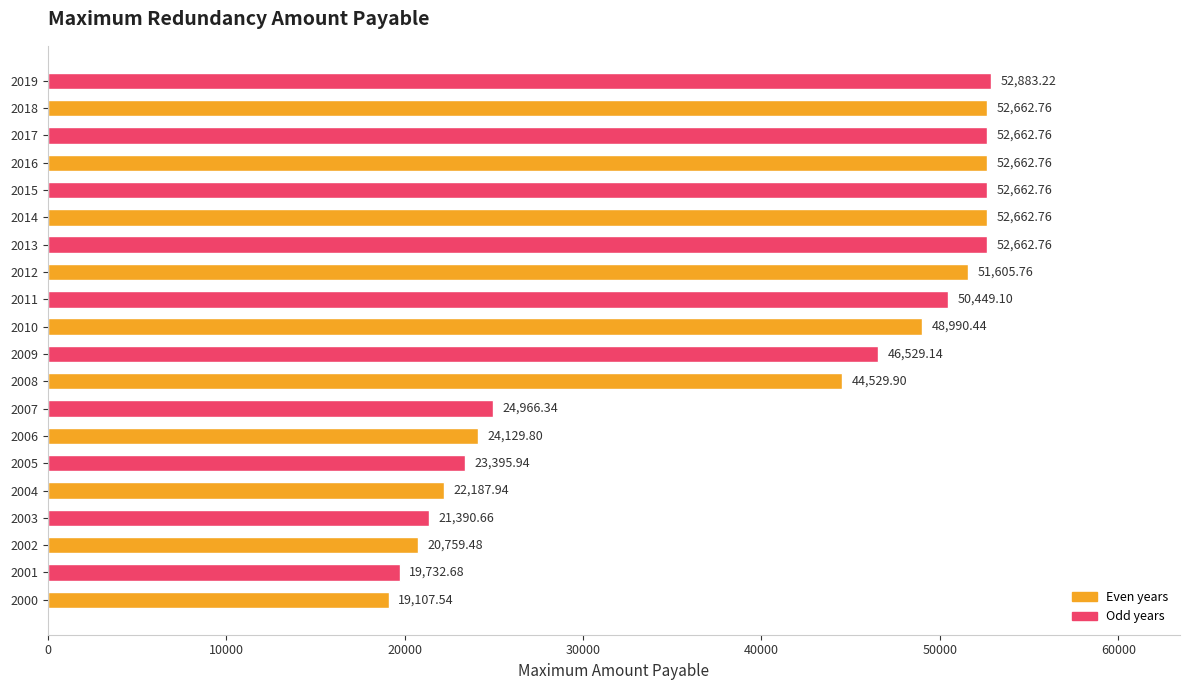

What is the change in value from 2000 to 2017?

+33555.2